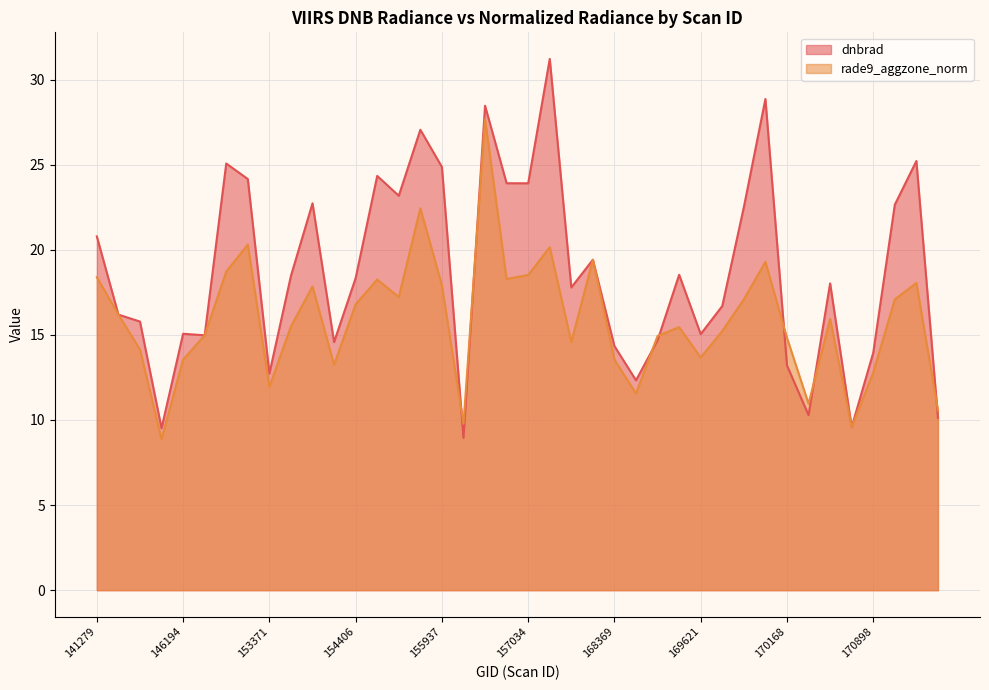

What is the total value across all series at 169621?

28.7